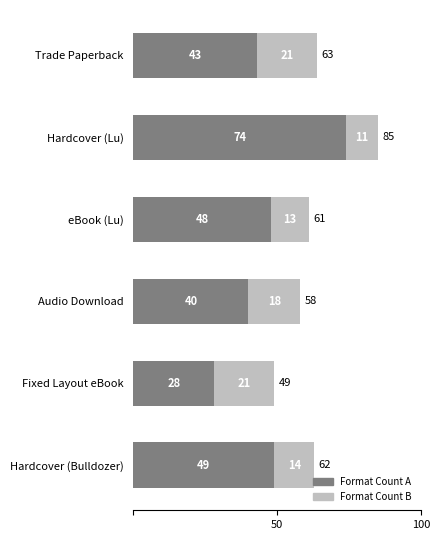

At which category is the sum across all series the highest?

Hardcover (Lu)